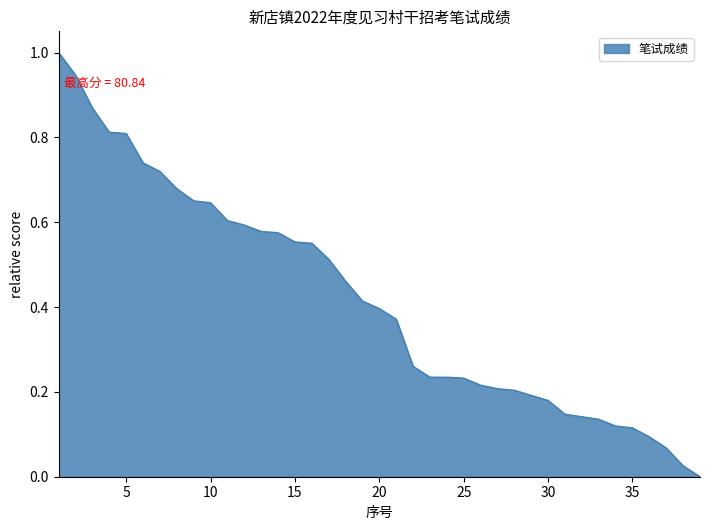

What is the greatest value displayed?

1.0